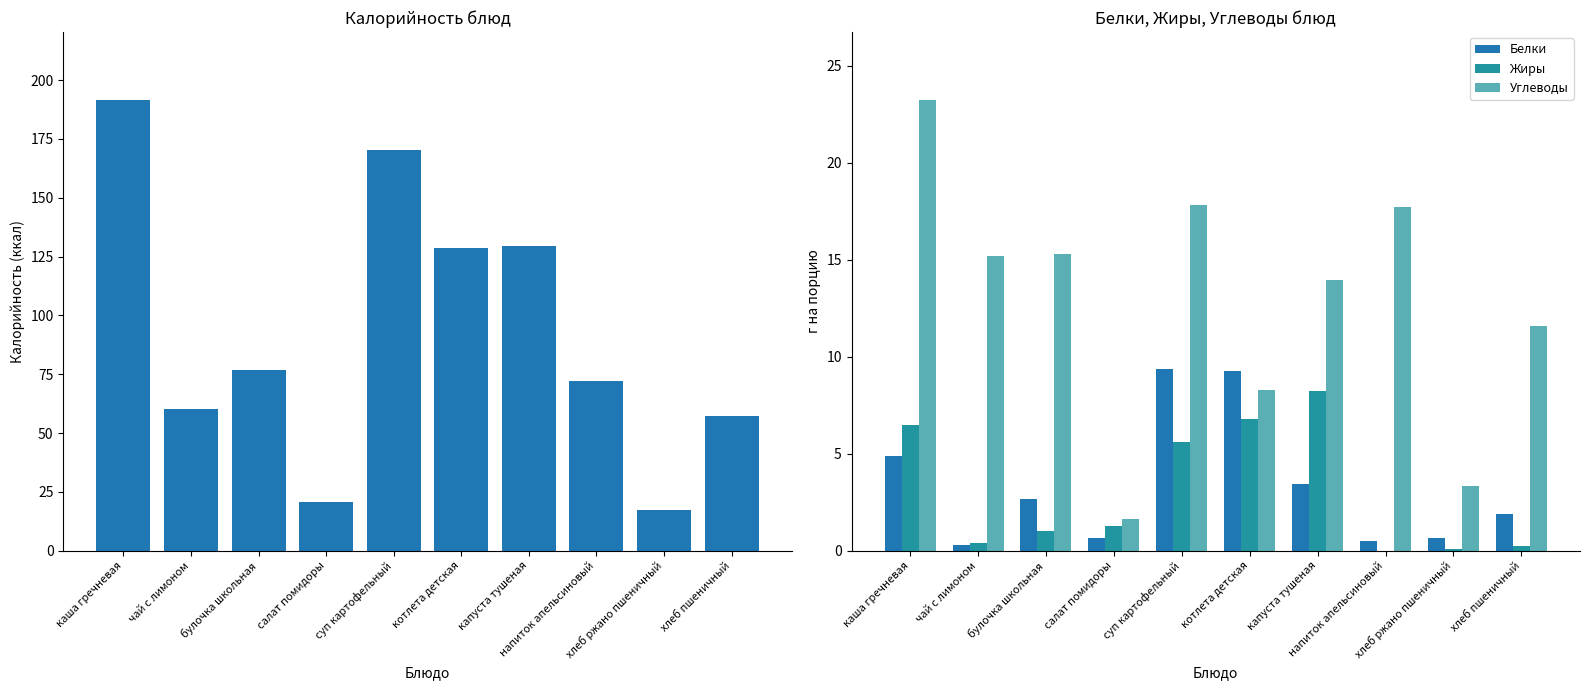

Where does the Жиры series first go above 1?

каша гречневая